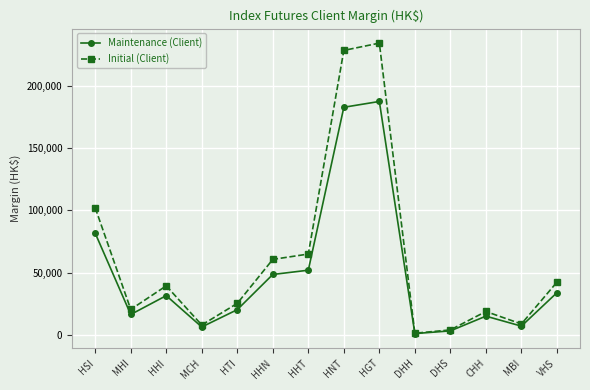

What is the sum of all Maintenance (Client) values?

685959